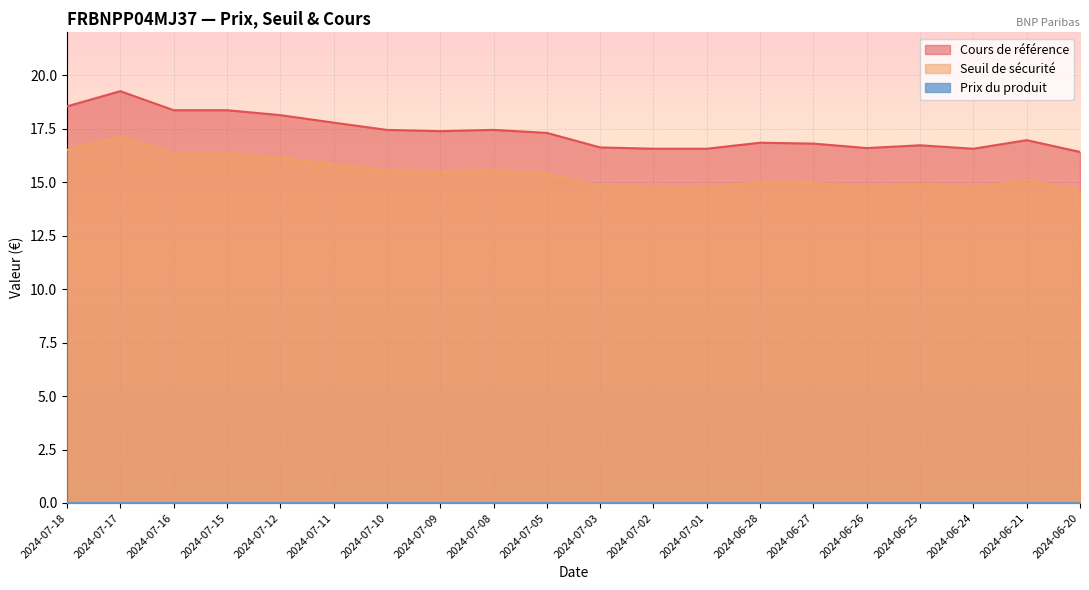

What is the lowest value of the Cours de référence series?

16.4